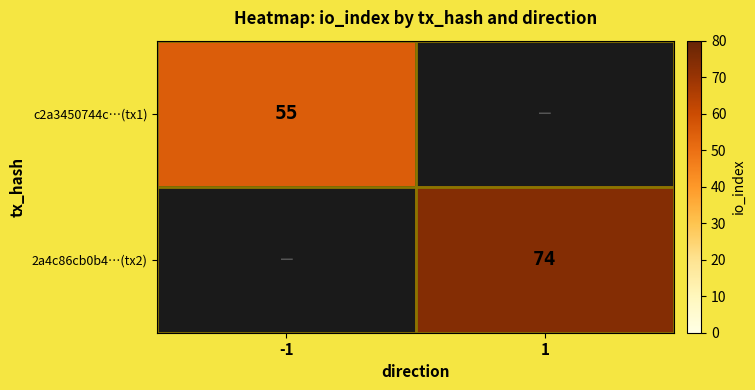

The value of c2a3450744c…(tx1) at -1 is 55. True or false?

True